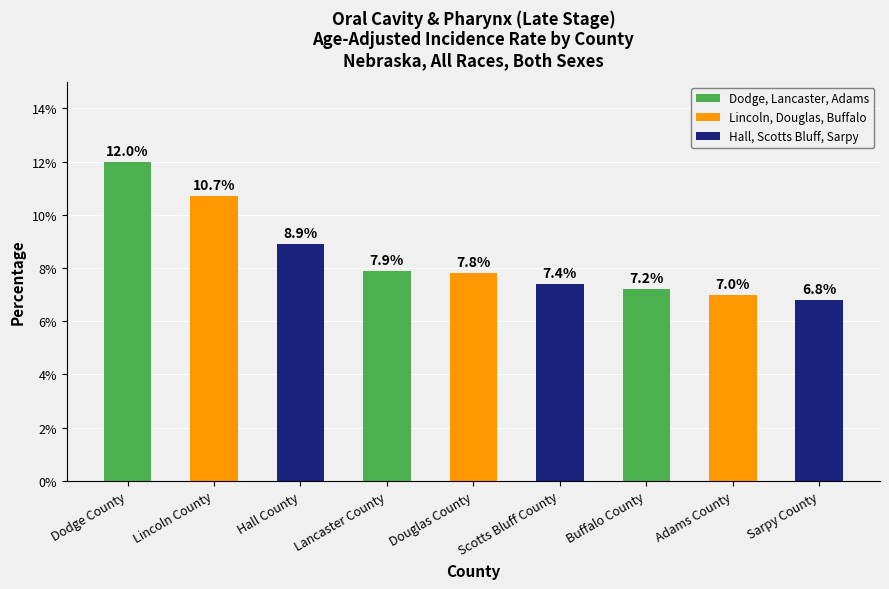

Reading left to right, transcribe all the data shown in this chart.

Dodge County=12.0	Lincoln County=10.7	Hall County=8.9	Lancaster County=7.9	Douglas County=7.8	Scotts Bluff County=7.4	Buffalo County=7.2	Adams County=7.0	Sarpy County=6.8